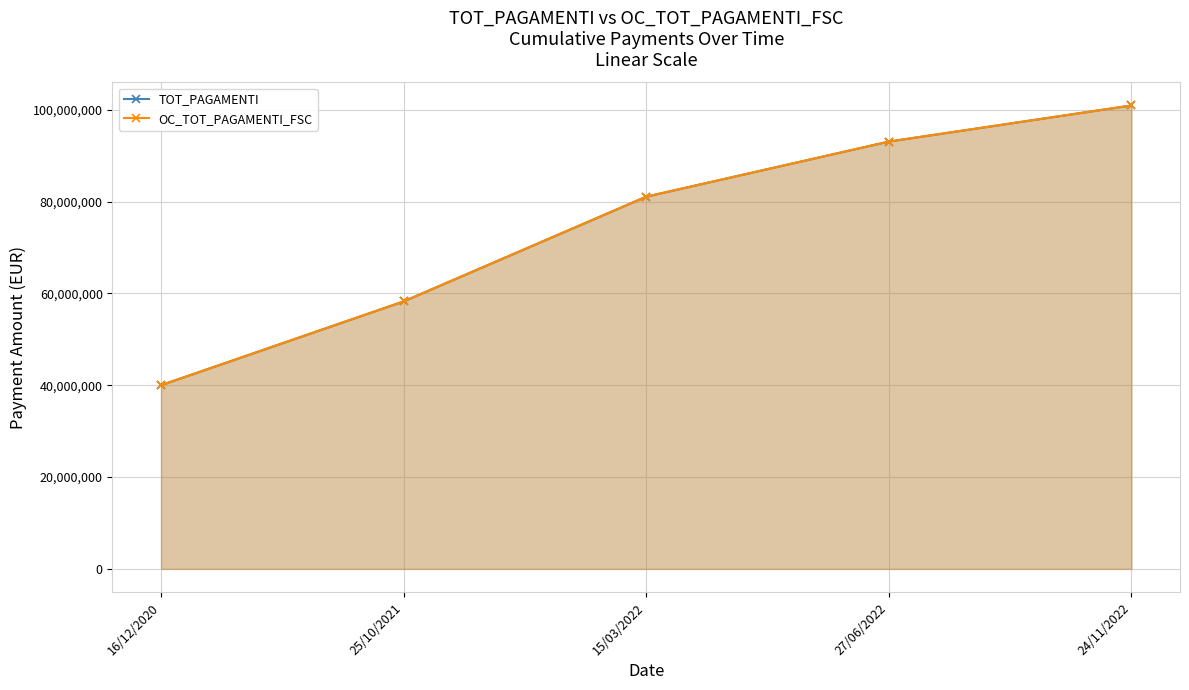

What is the label of the 4th point from the left?

27/06/2022